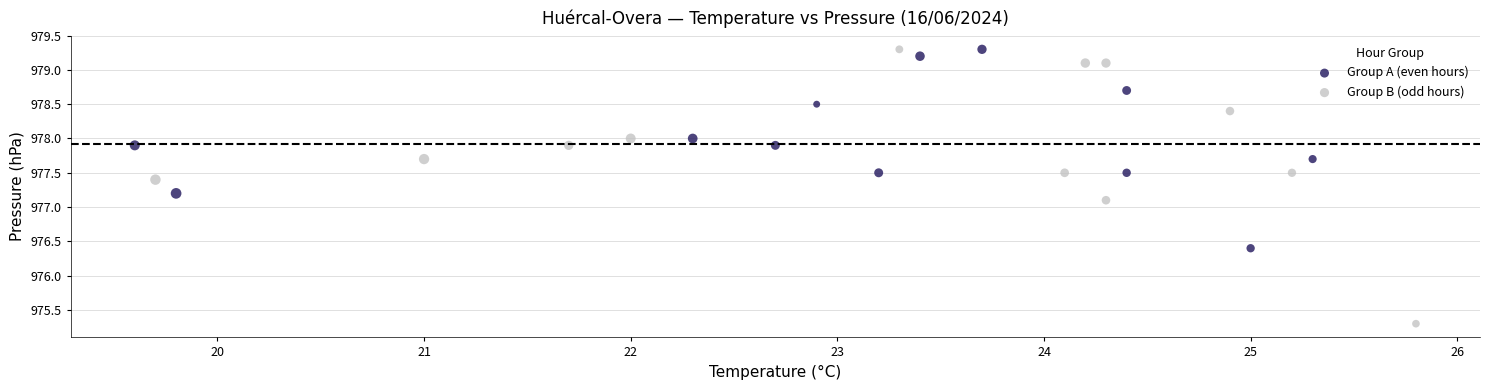

What are all the series names shown in the legend?

Group A (even hours), Group B (odd hours)